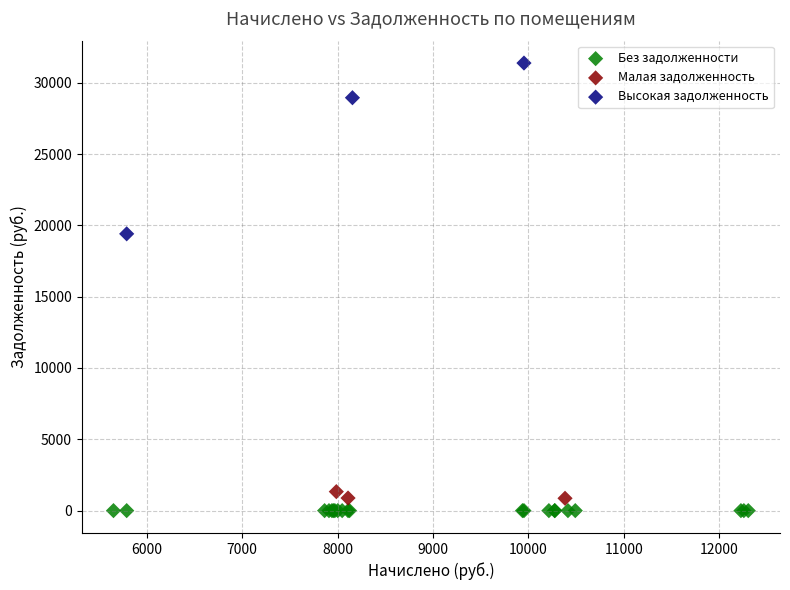

What are all the series names shown in the legend?

Без задолженности, Малая задолженность, Высокая задолженность